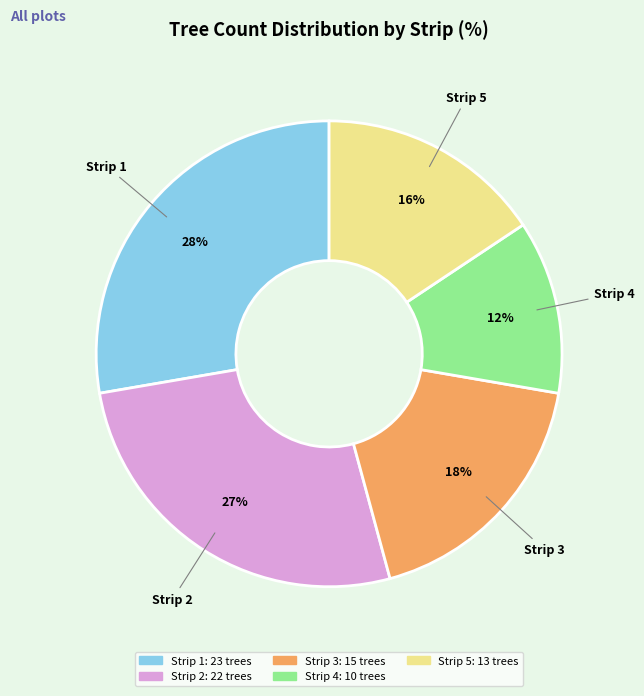

Combined, do Strip 1 and Strip 4 account for over 50%?

No